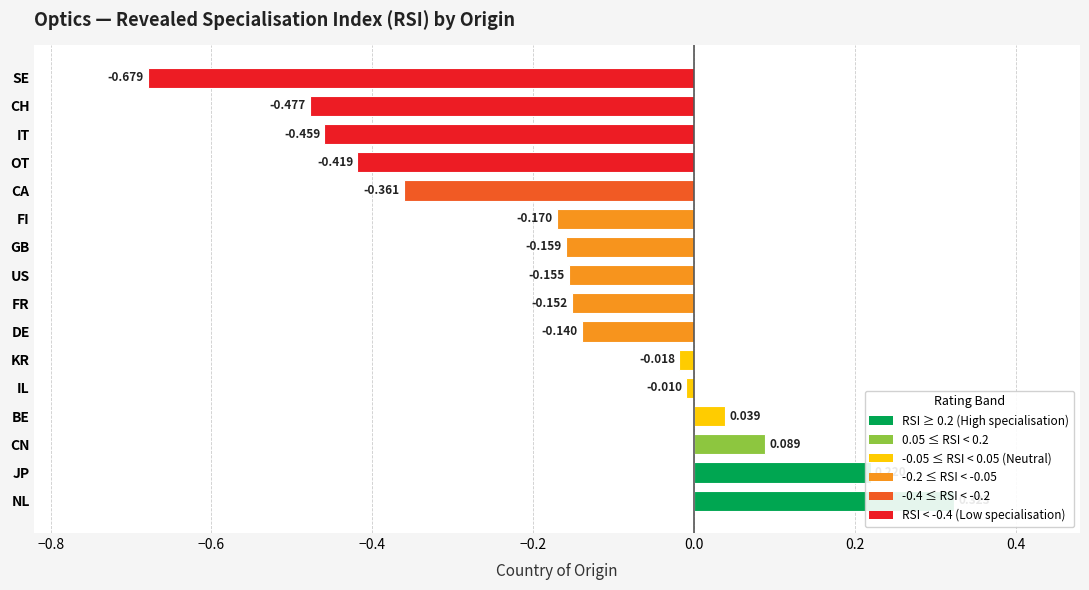

Are the bars horizontal?

Yes